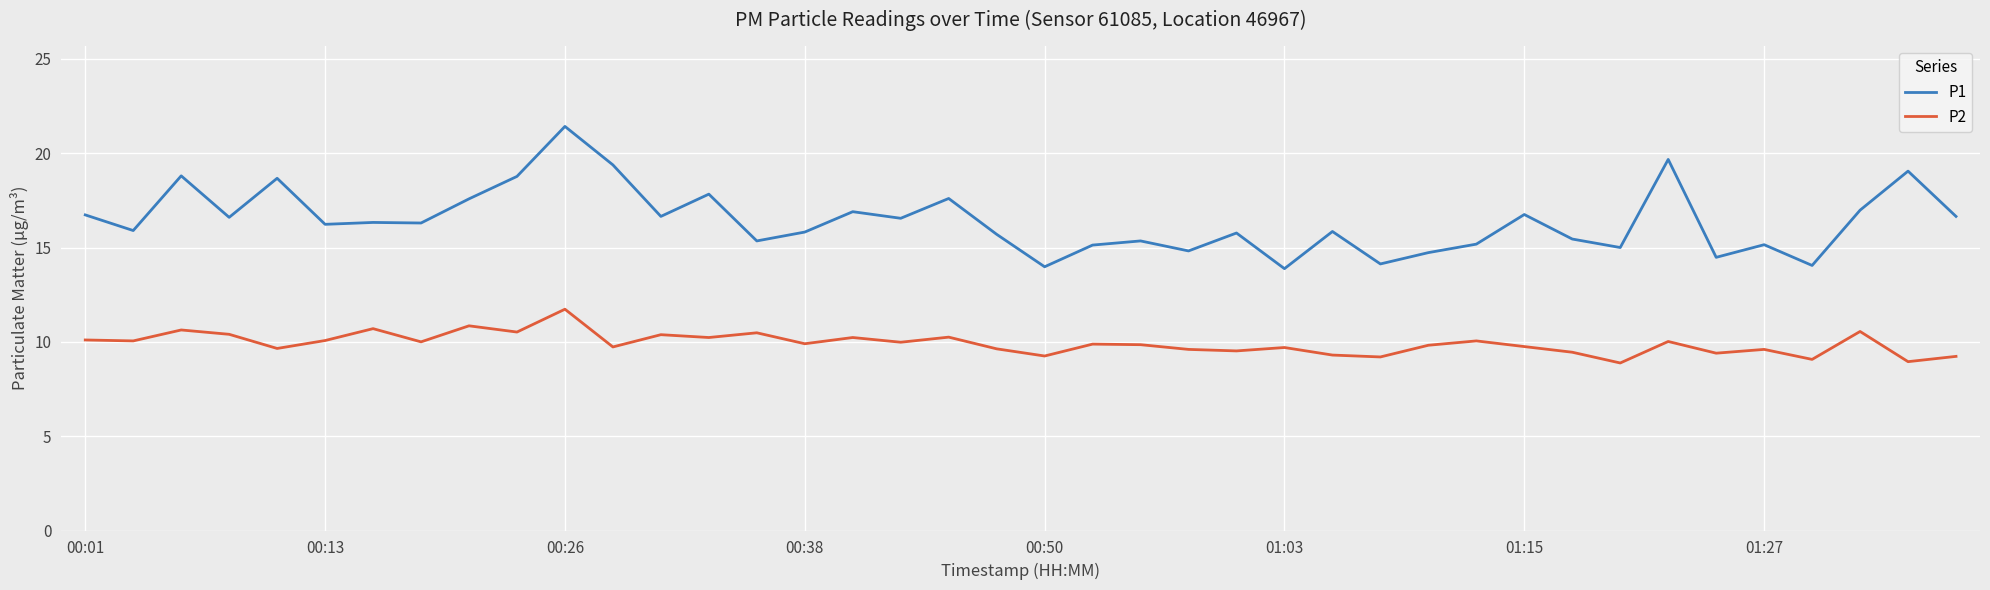

List the series in order of their peak value, lowest first.

P2, P1